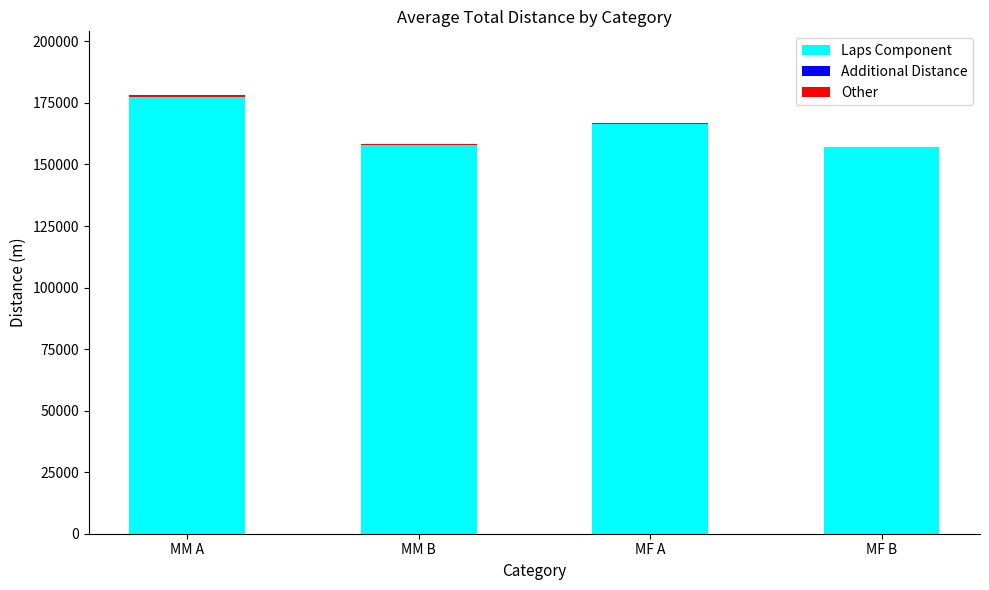

True or false: Laps Component has a value of 166530.0 at MF A.

True